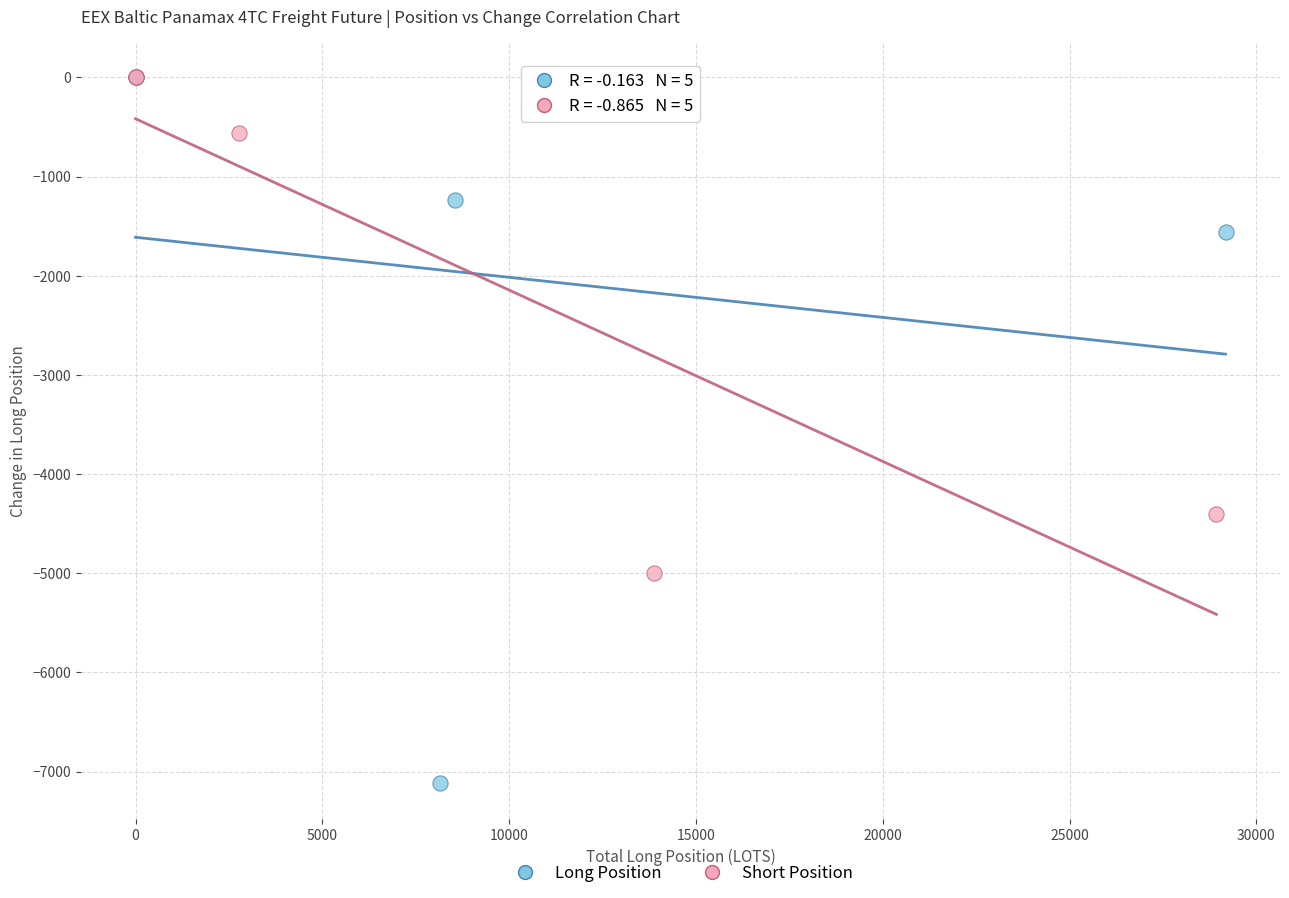

What are all the series names shown in the legend?

Long Position, Short Position